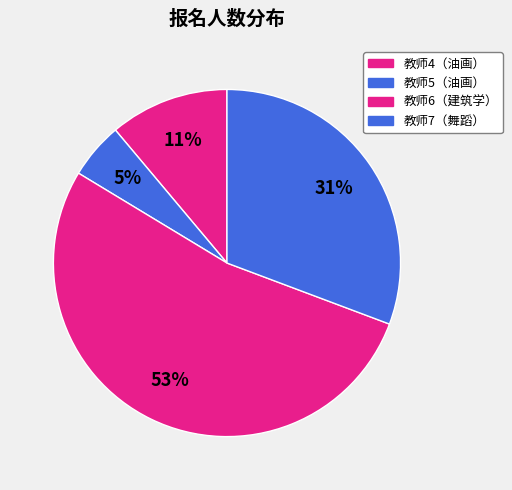

How many segments does this pie chart have?

4